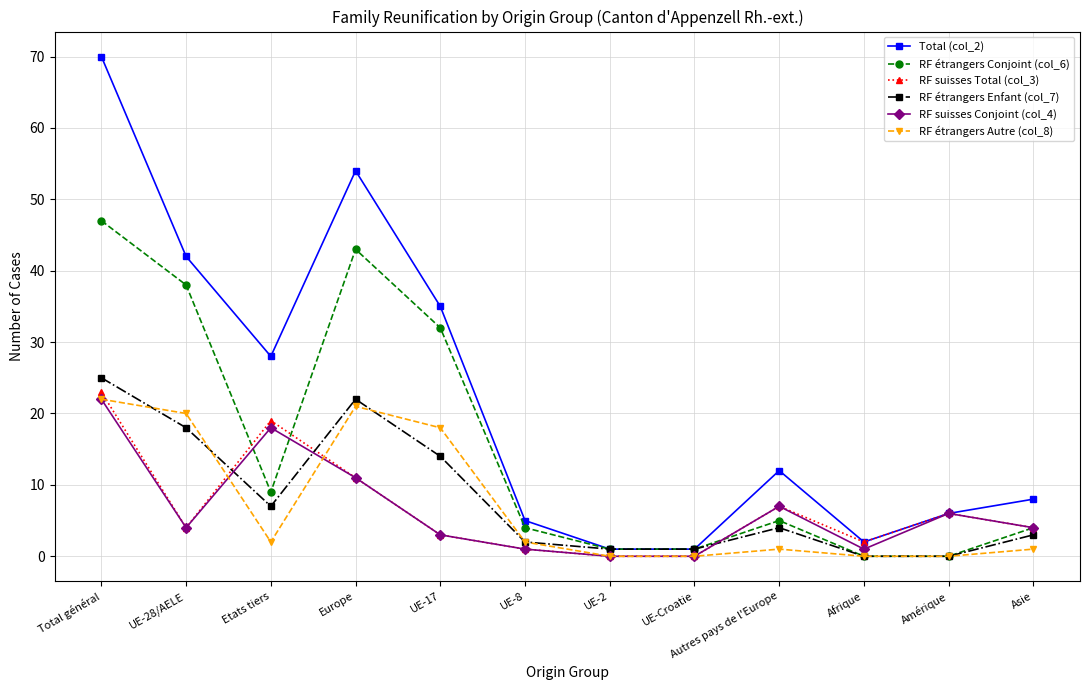

Does the chart display data point markers on the line(s)?

Yes